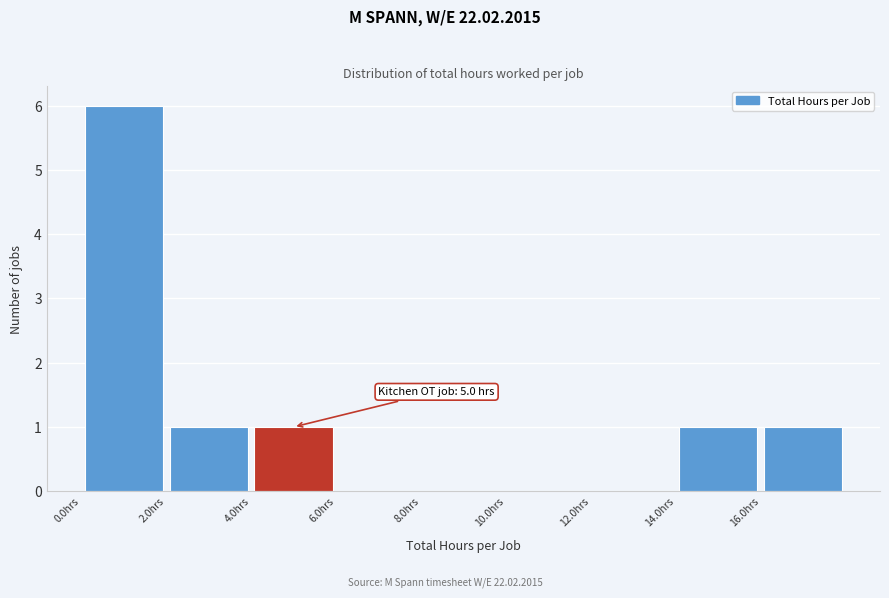

Which range on the x-axis has the tallest bar?

0 to 2